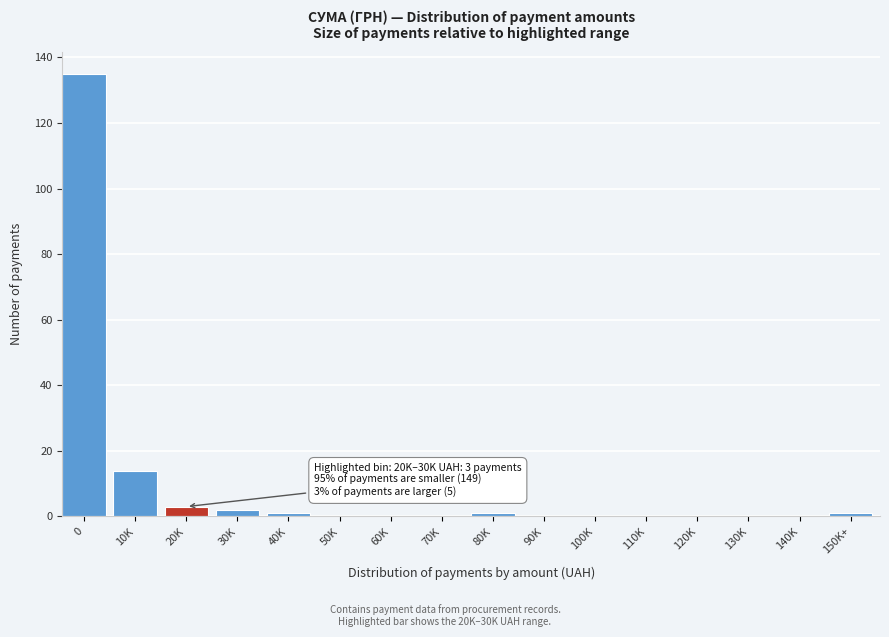

Reading left to right, transcribe all the data shown in this chart.

0=135	10K=14	20K=3	30K=2	40K=1	50K=0	60K=0	70K=0	80K=1	90K=0	100K=0	110K=0	120K=0	130K=0	140K=0	150K+=1